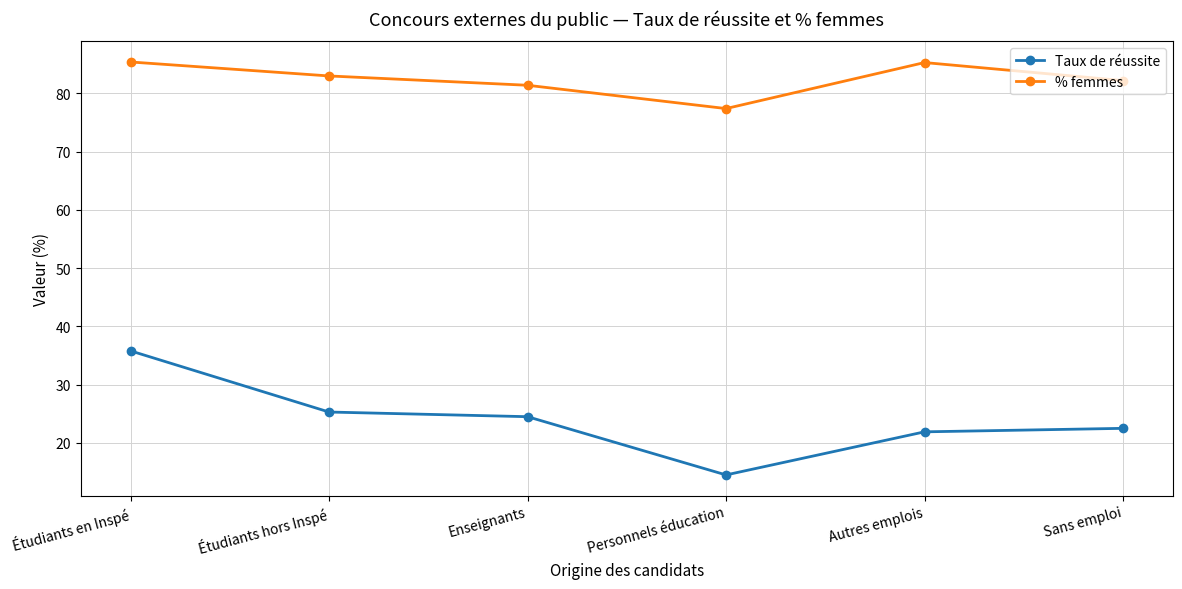

True or false: % femmes and Taux de réussite cross at least once.

False